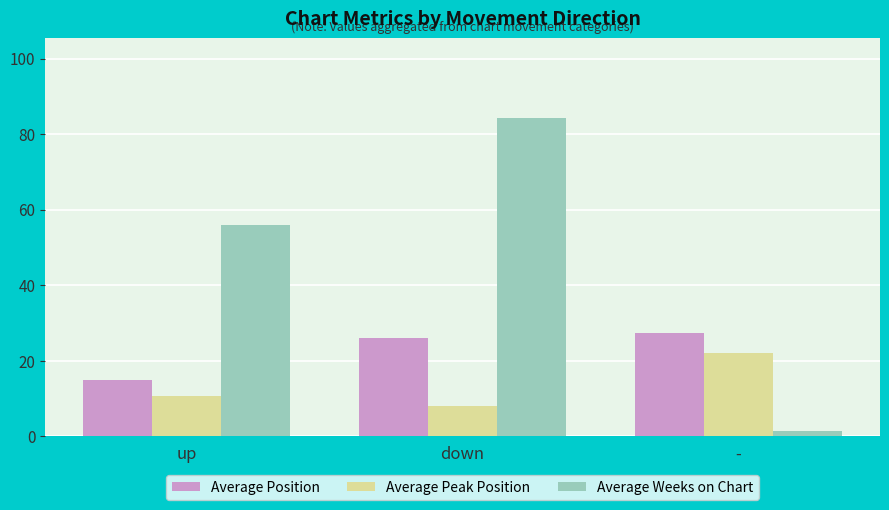

Which series has the widest spread of values?

Average Weeks on Chart